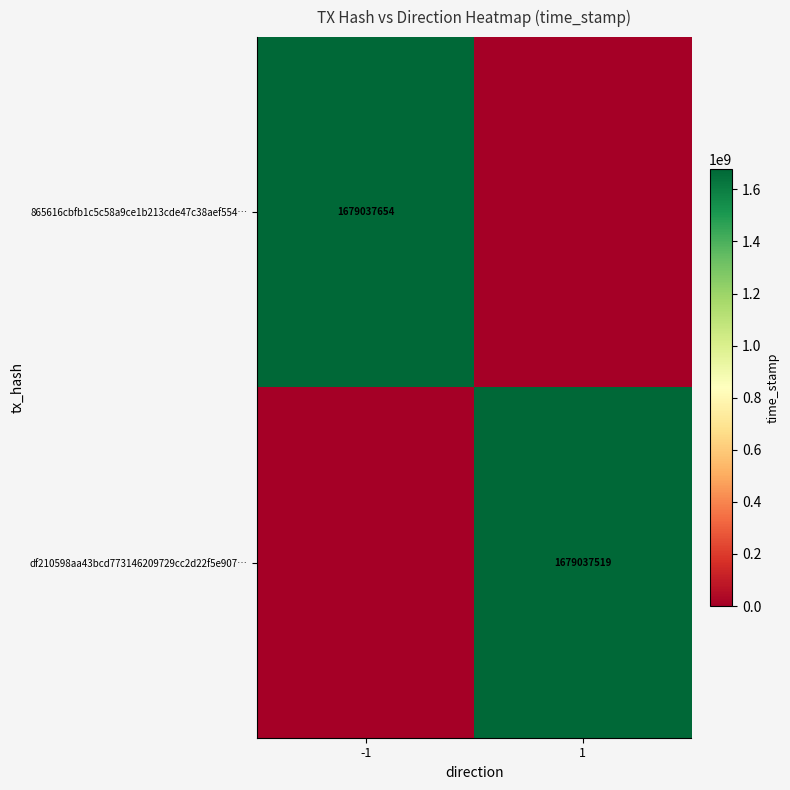

Is it true that df210598aa43bcd773146209729cc2d22f5e907… equals 1679037519 at 1?

True